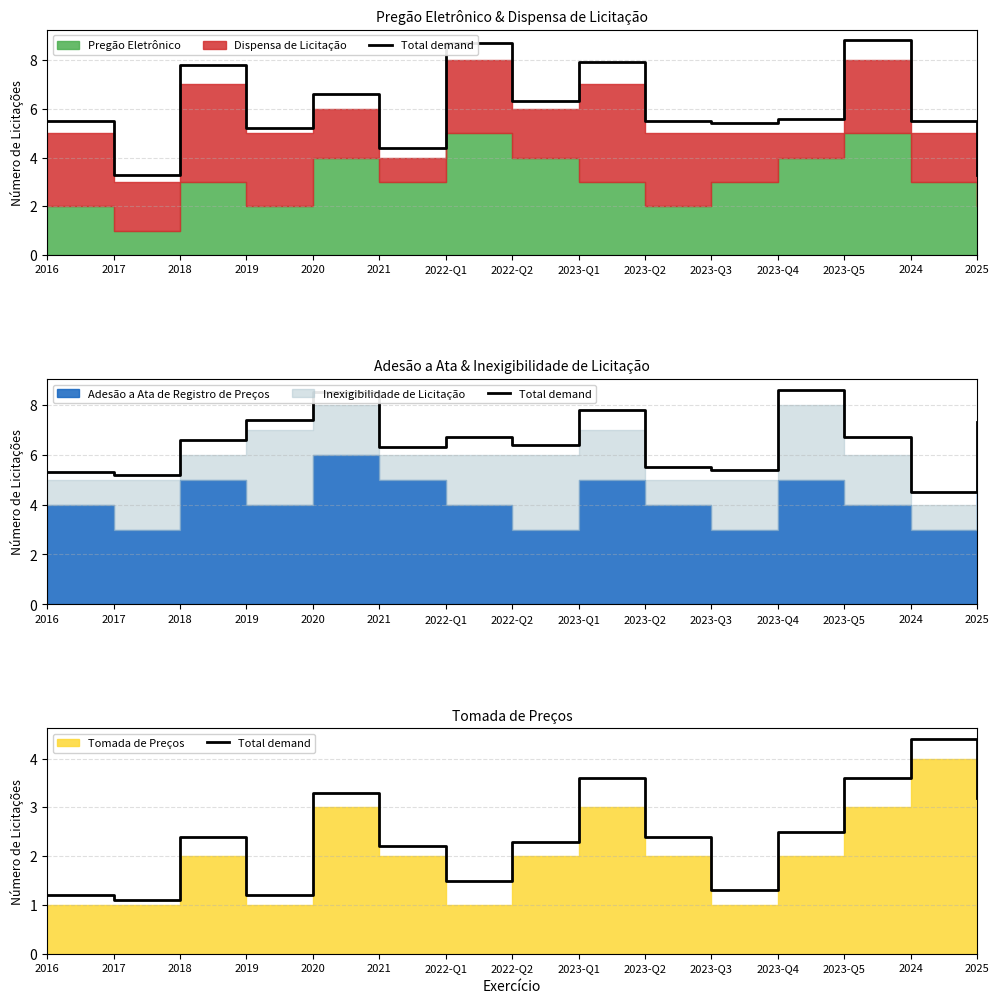

List the labels in order of value, largest first.

2024, 2023-Q1, 2023-Q5, 2020, 2025, 2023-Q4, 2018, 2023-Q2, 2022-Q2, 2021, 2022-Q1, 2023-Q3, 2016, 2019, 2017